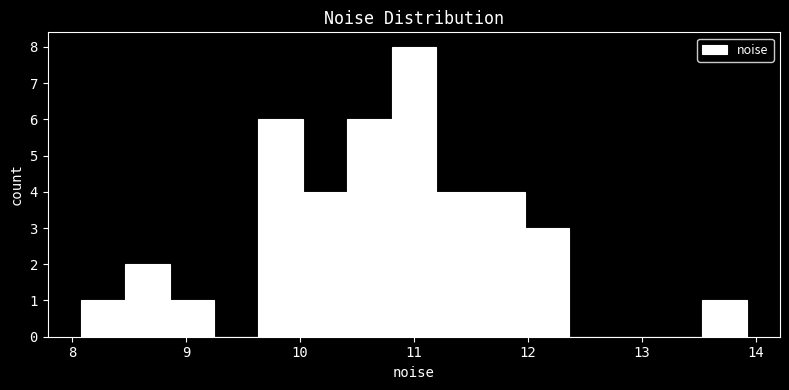

Read against the x-axis, roughly where is the centre of the tallest bar?

11.0